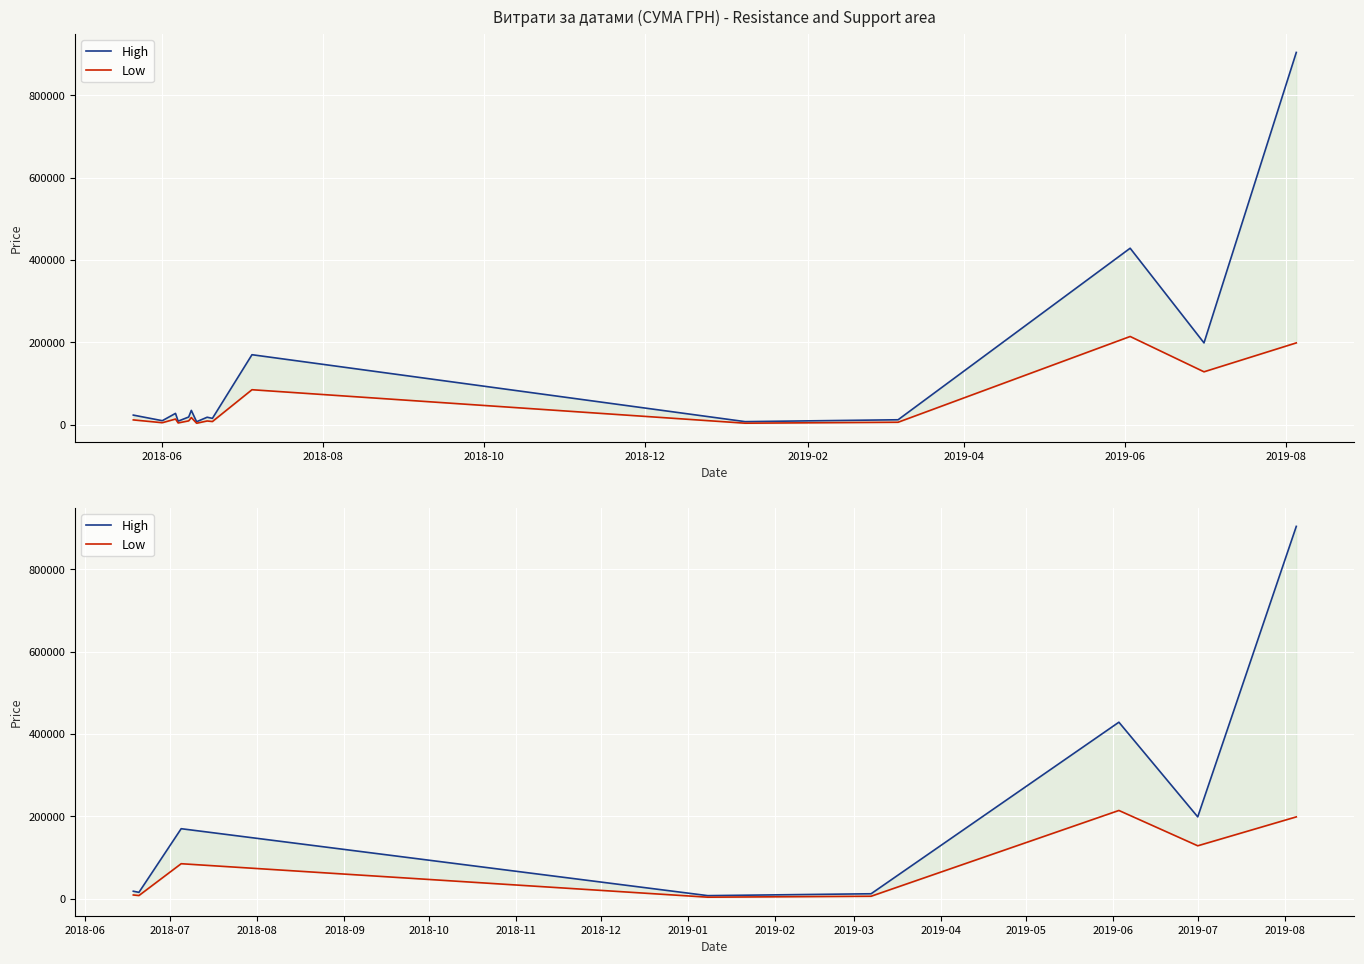

In Low, how many points are higher than both neighbors (excluding endpoints)?

2